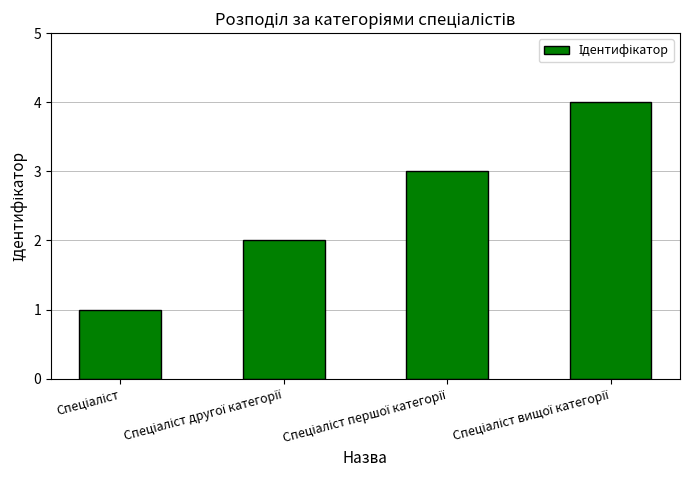

What is the greatest value displayed?

4